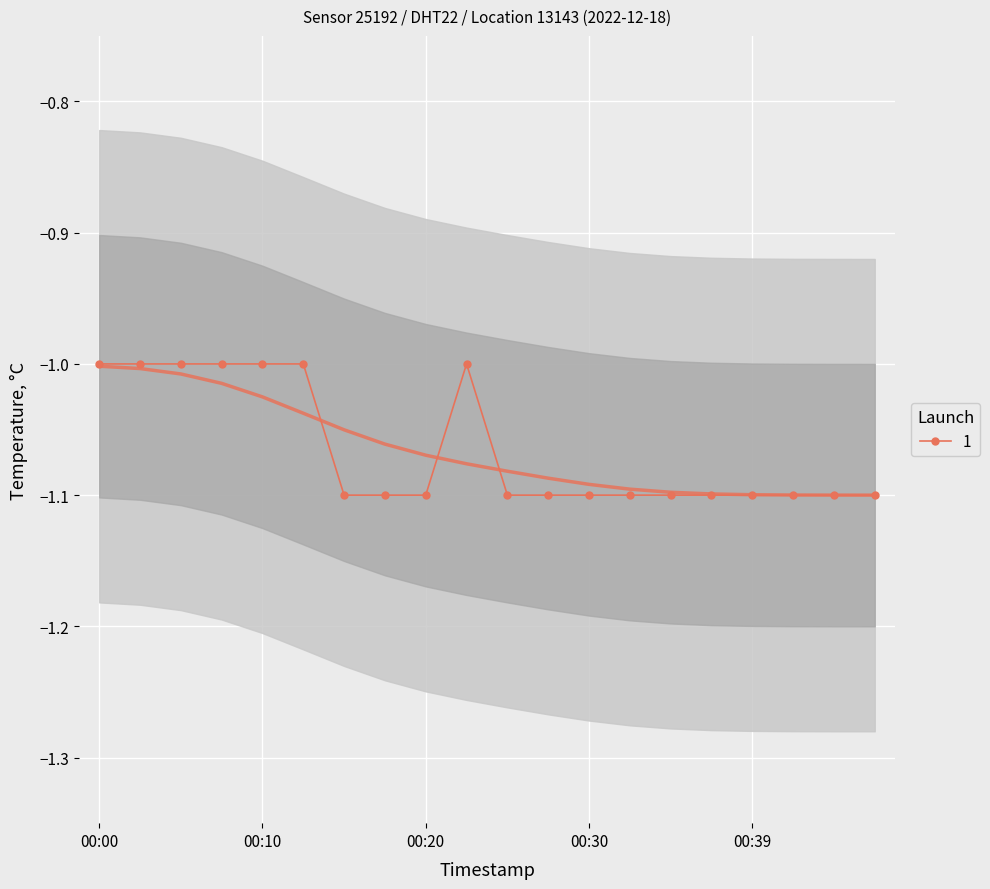

Where is the first local maximum?

00:22